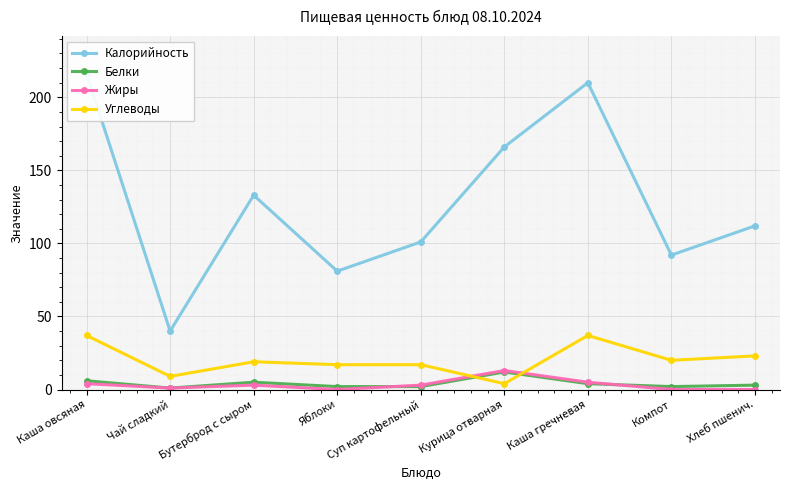

True or false: Жиры and Калорийность cross at least once.

False